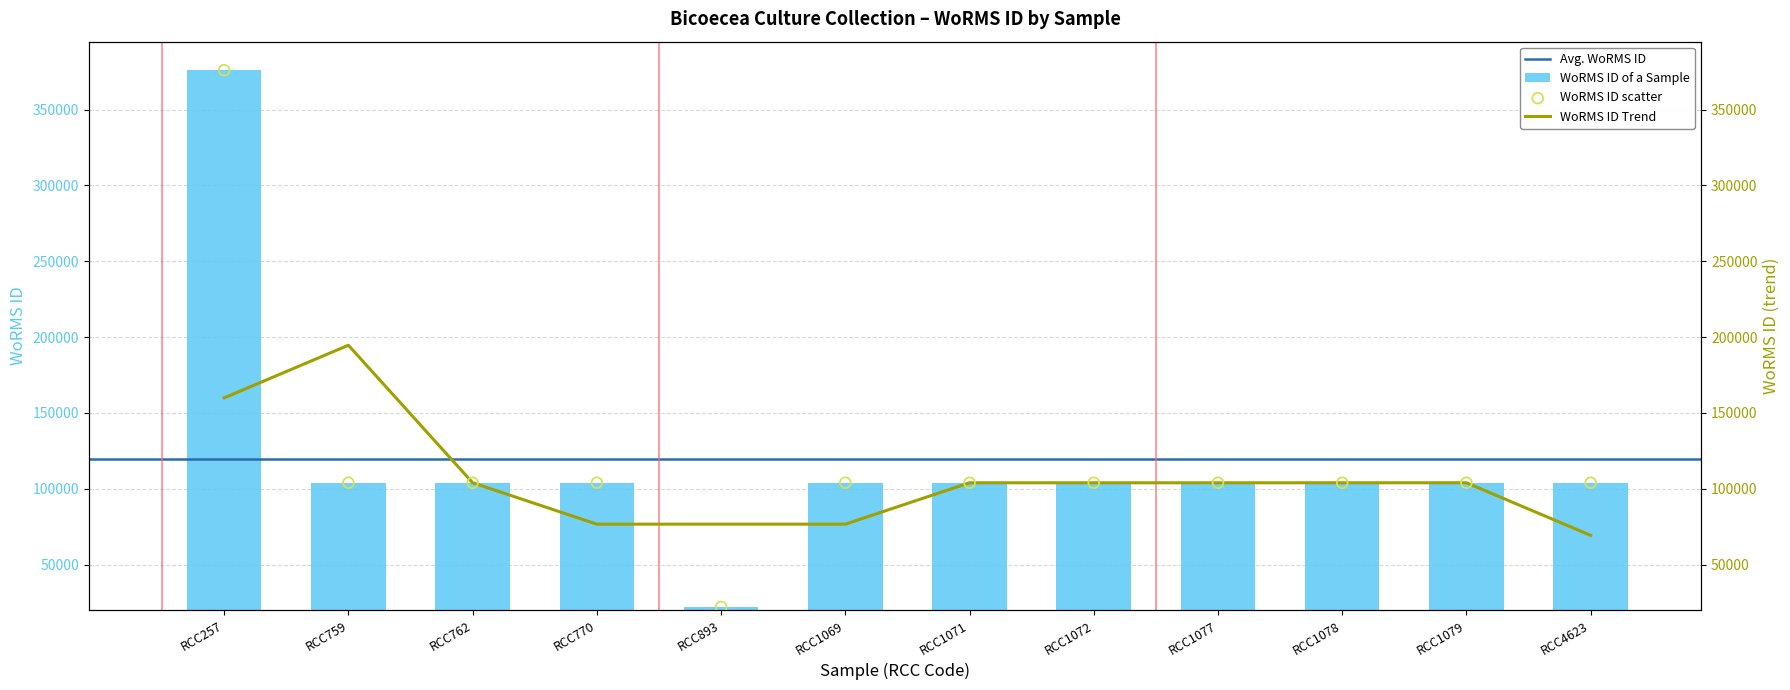

Approximately how many times larger is the value at RCC1079 compared to RCC257?

0.3